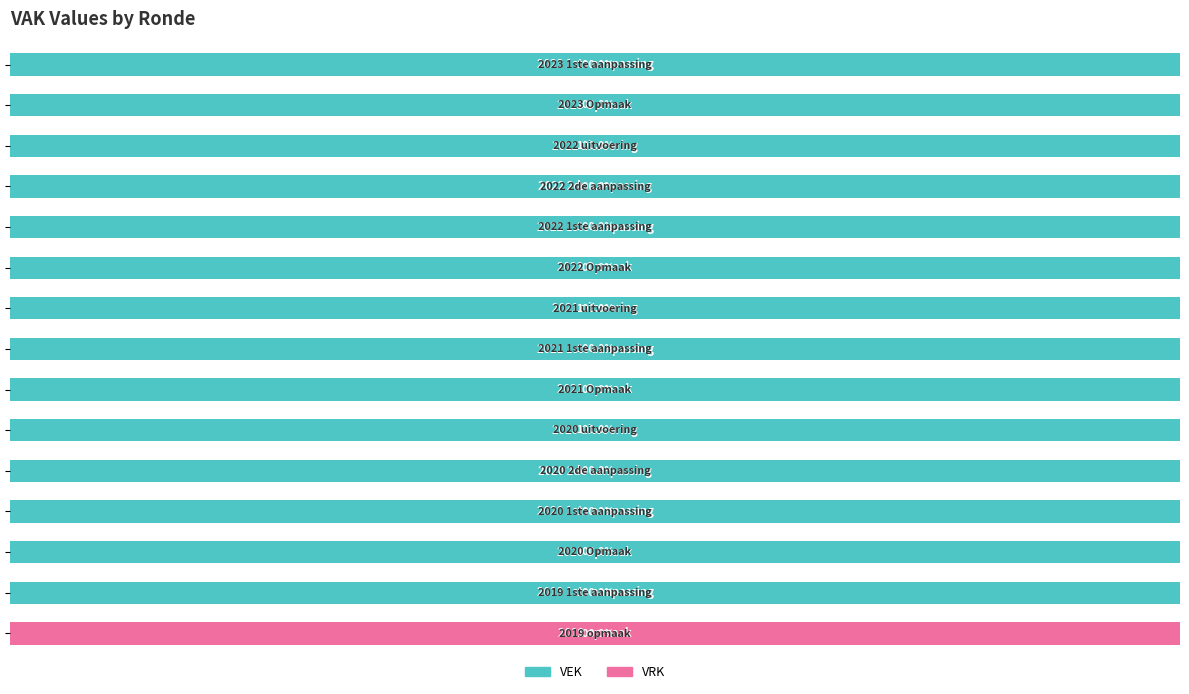

What is the highest value of the VEK series?

100